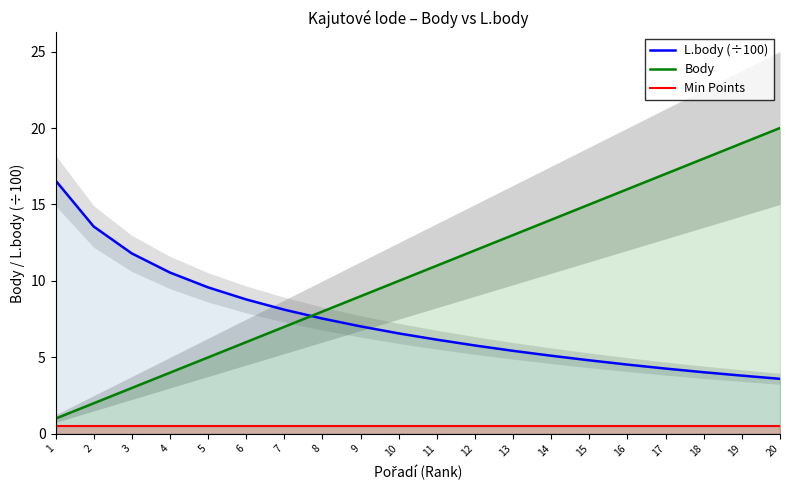

What is the difference between the Body values at 15 and 4?

11.0